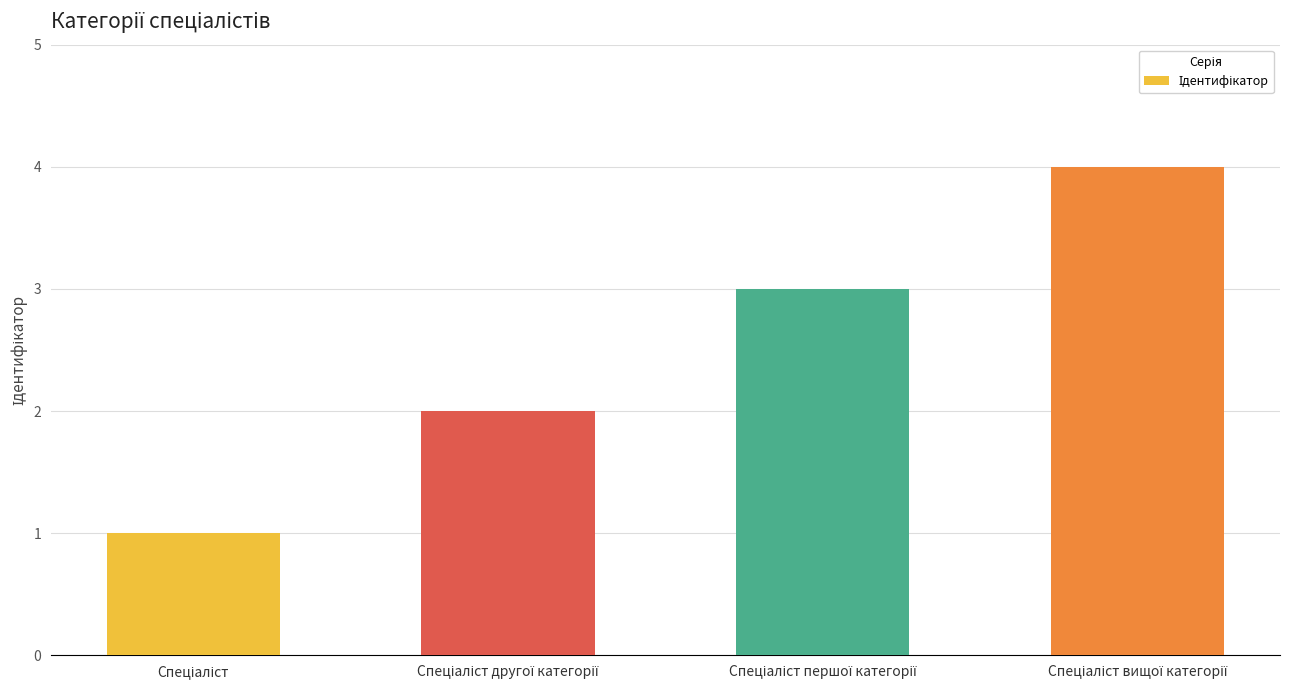

What is the maximum value shown in the chart?

4